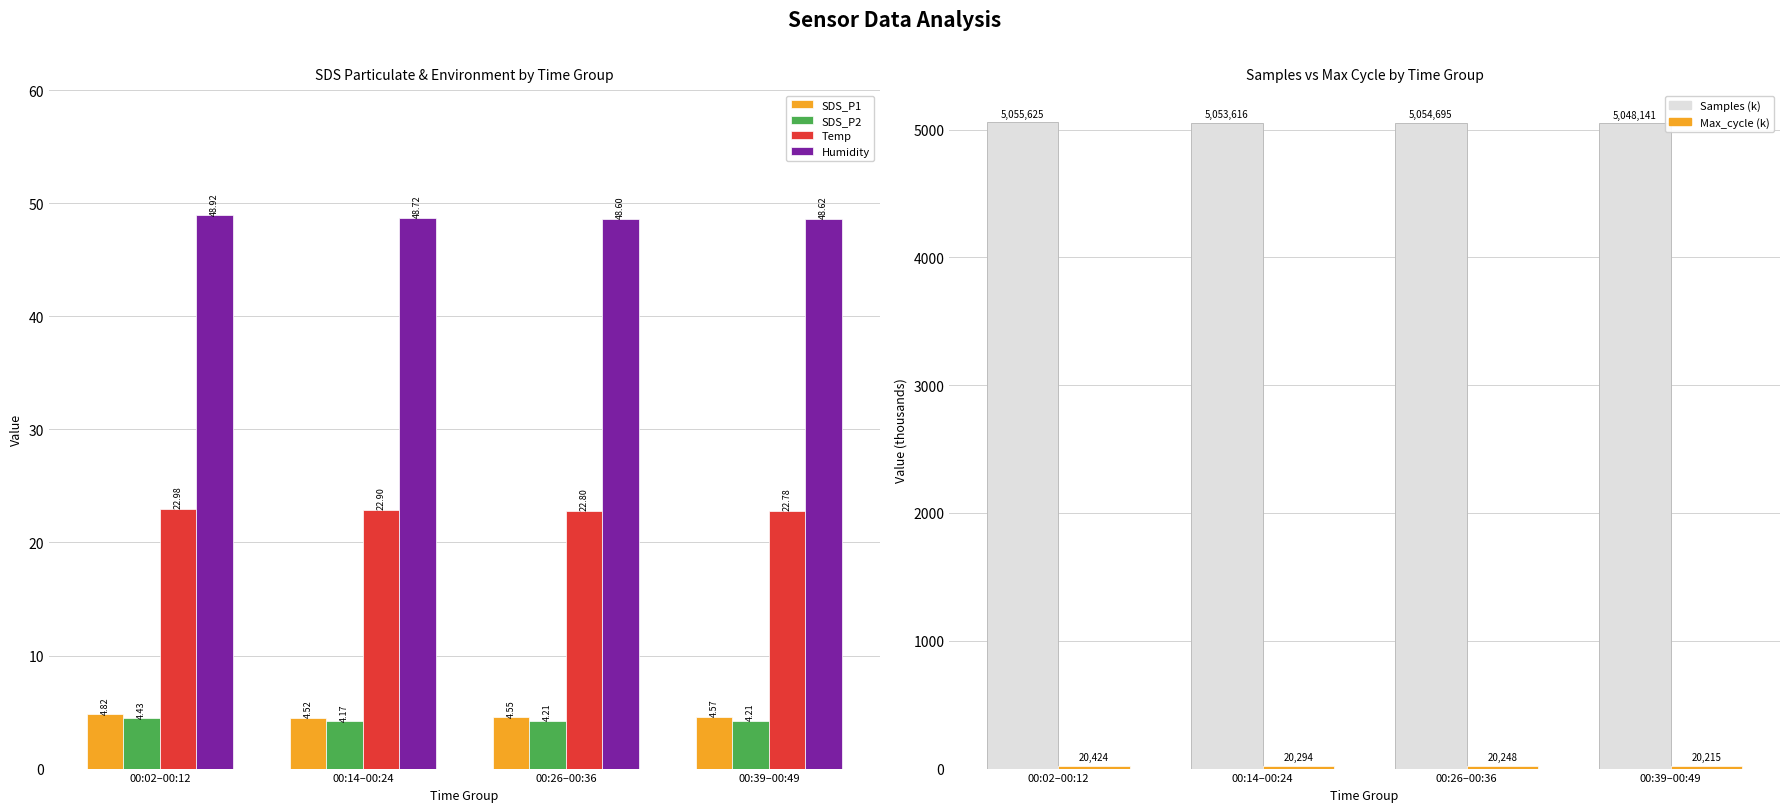

Is it true that Max_cycle (k) equals 20.2 at 00:26–00:36?

True